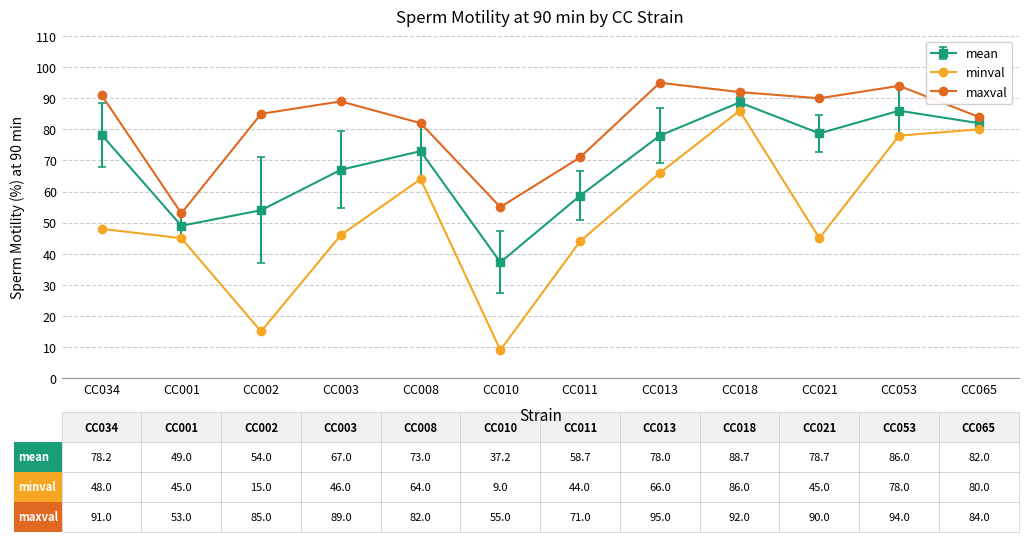

Which series has the widest spread of values?

minval